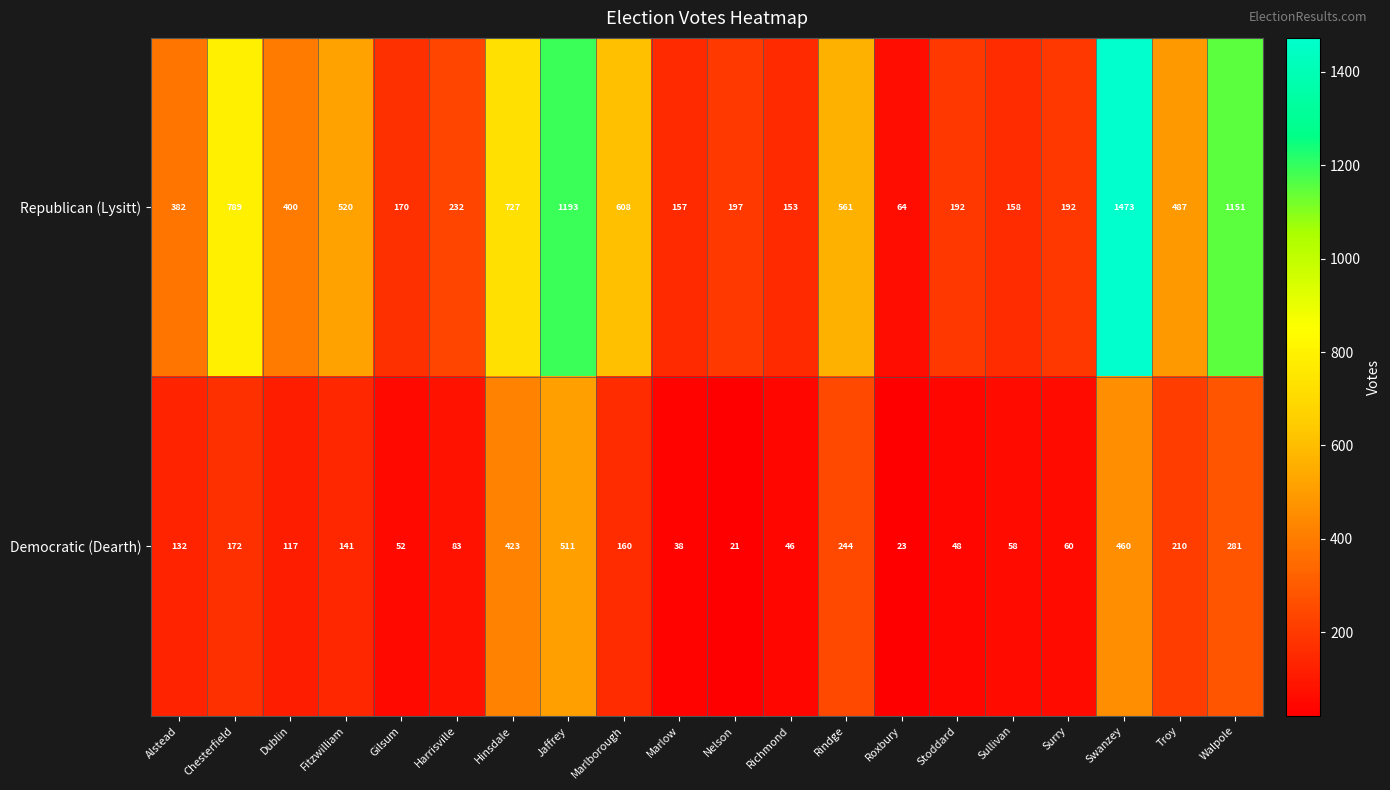

Rank the series by their maximum value, from lowest to highest.

Democratic (Dearth), Republican (Lysitt)